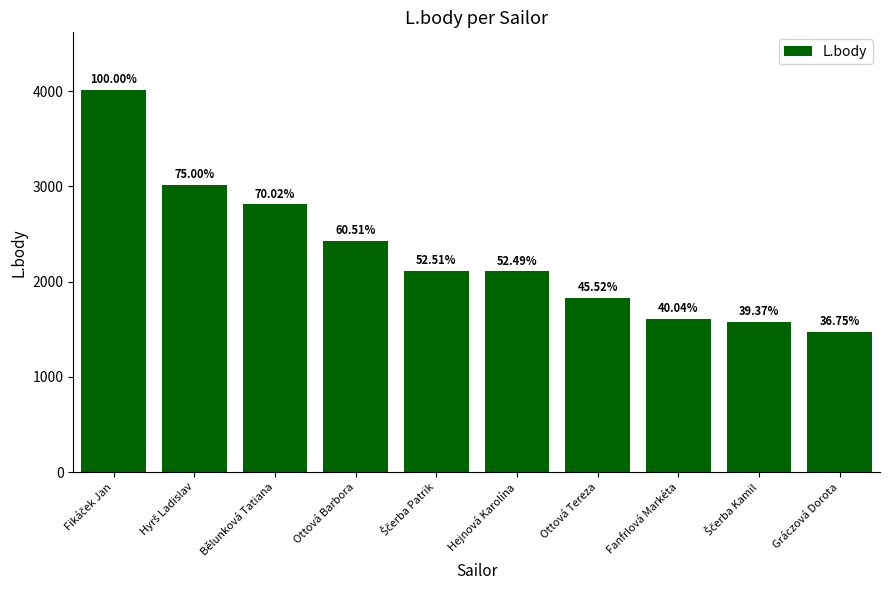

What is the change in value from Ottová Barbora to Fanfrlová Markéta?

-822